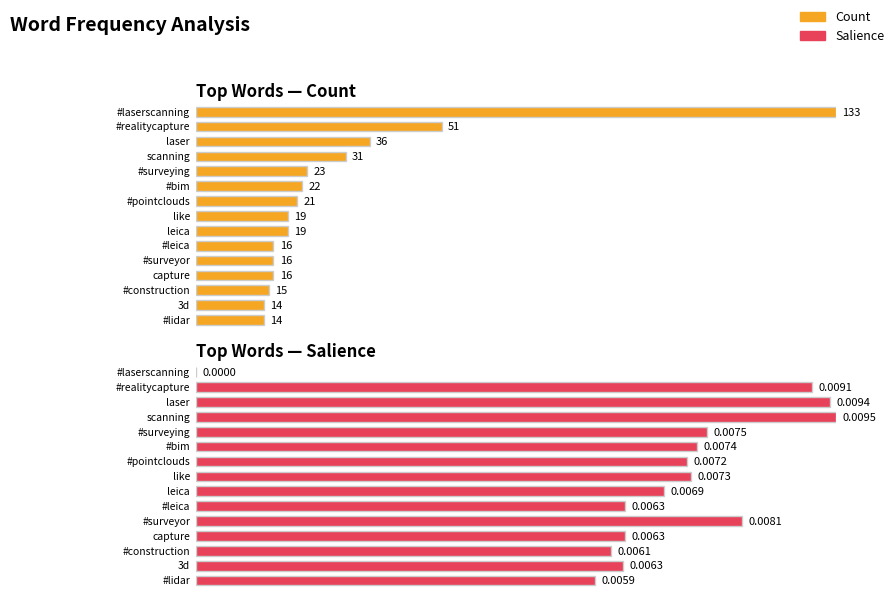

What position from the right is laser?

13